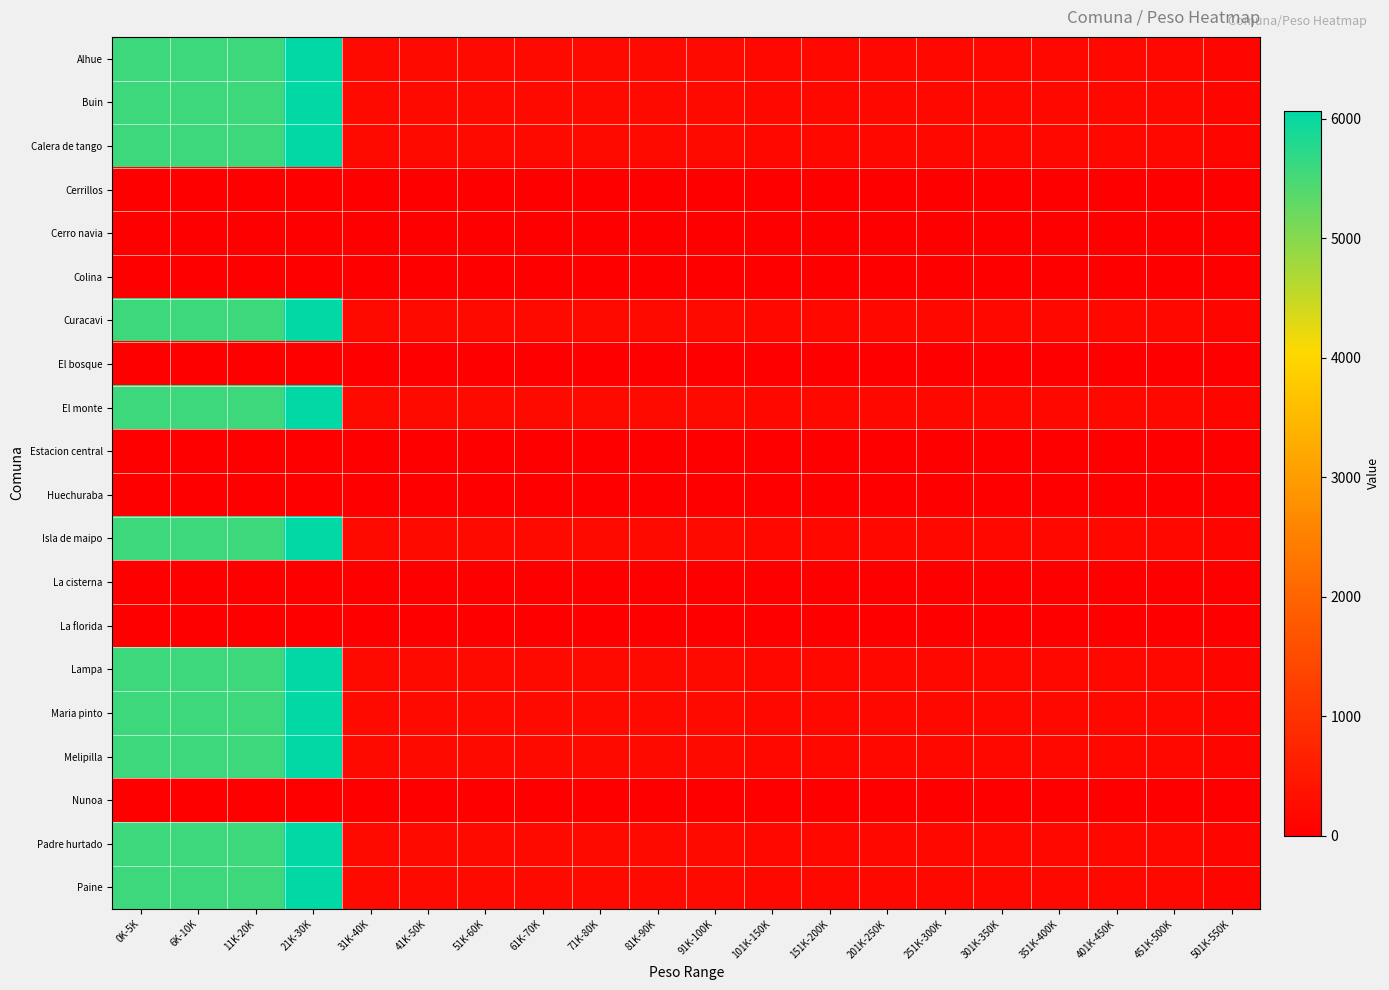

What is the spread (max minus min) of values at 501K-550K?

130